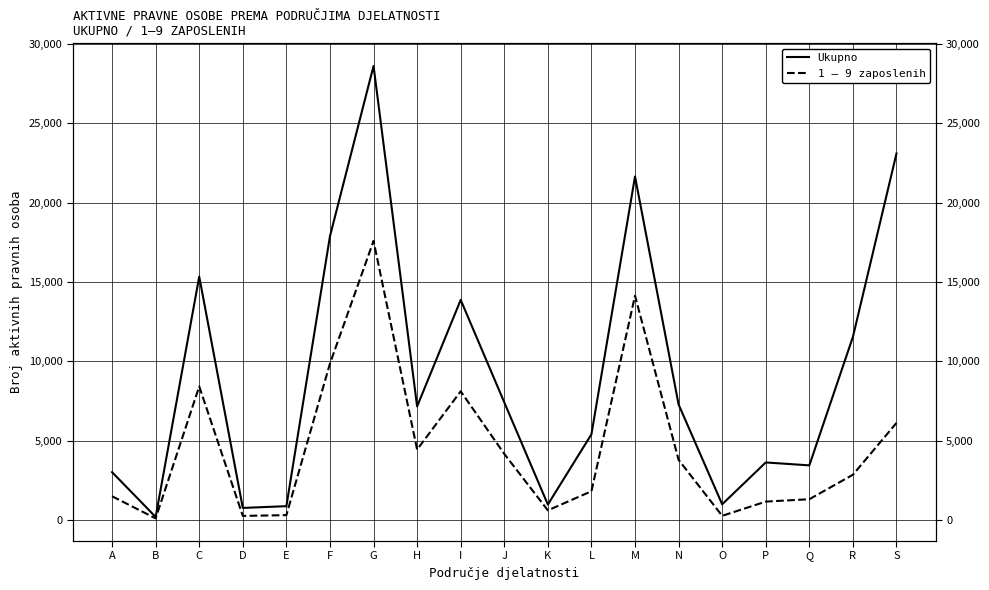

In Ukupno, how many points are higher than both neighbors (excluding endpoints)?

5